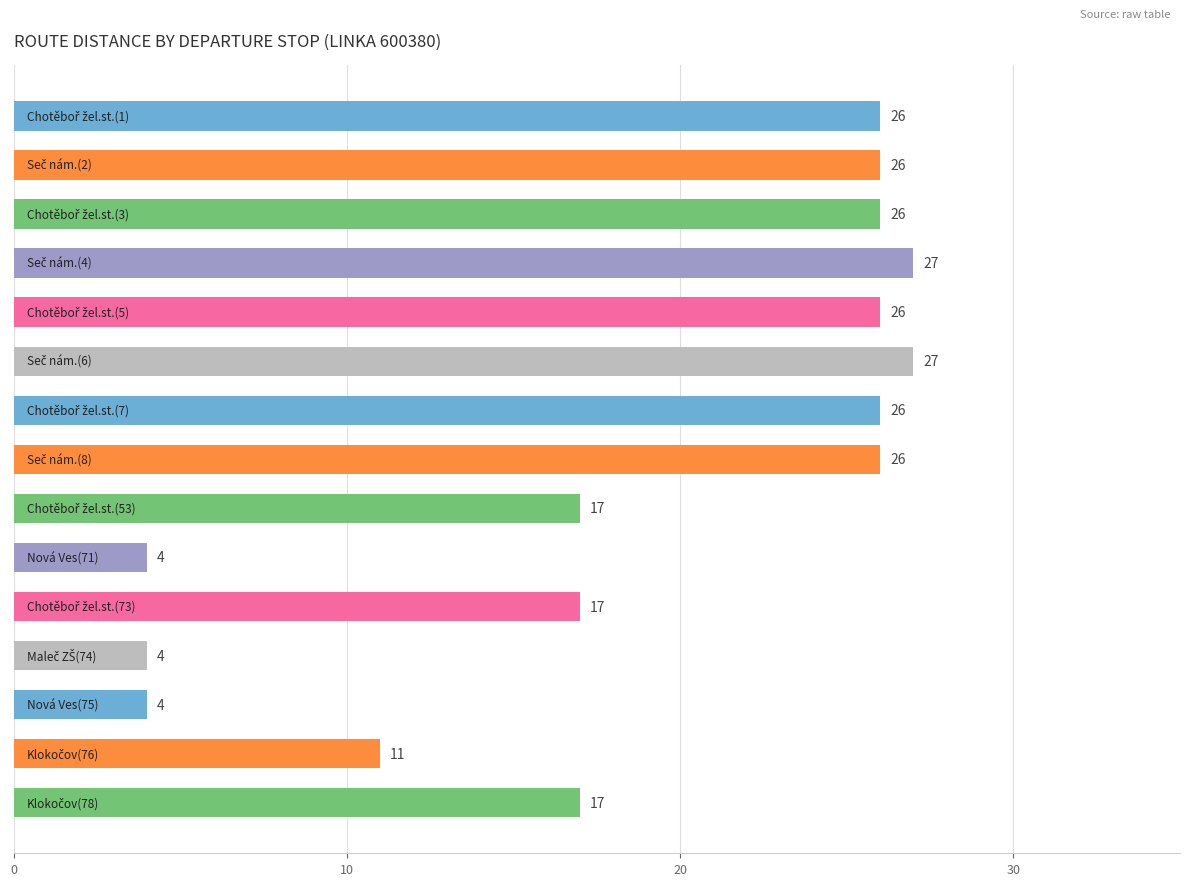

What is the value of the 5th bar from the top?

26